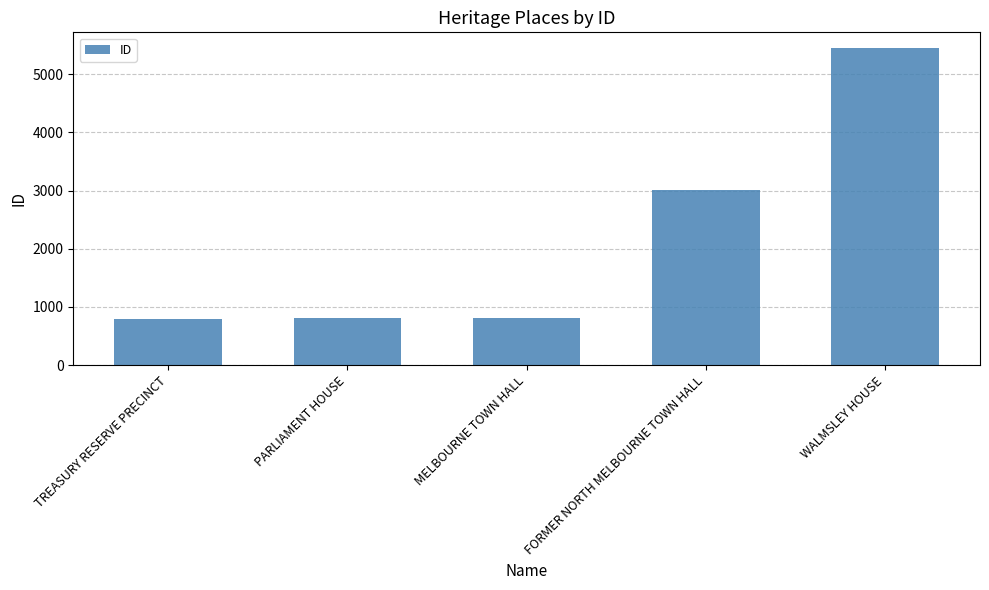

What is the sum of all values?

10879